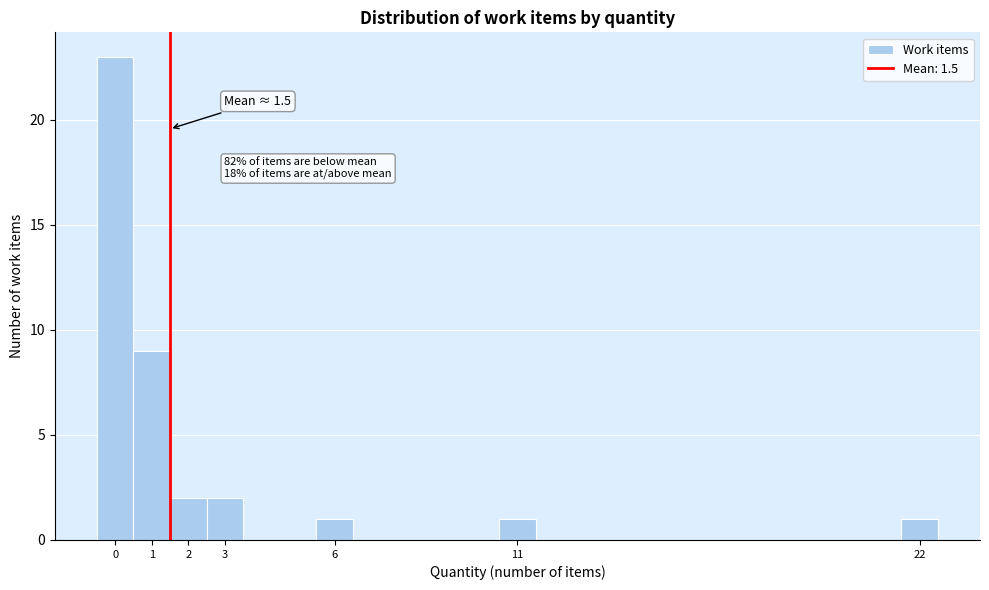

Over which range of the x-axis is the bar tallest?

-0.5 to 0.5